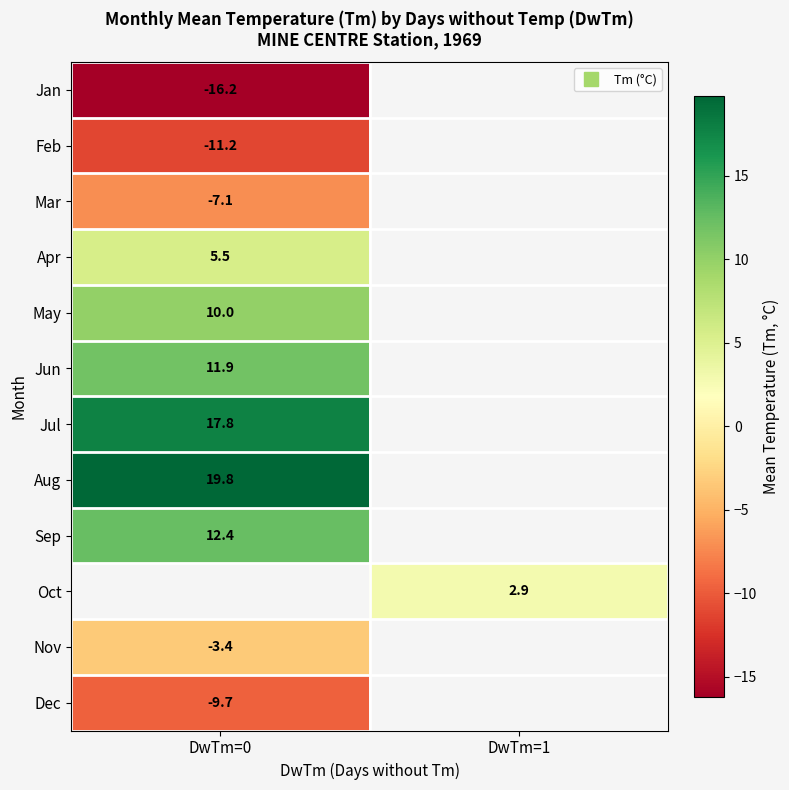

What is the greatest value displayed?

19.8